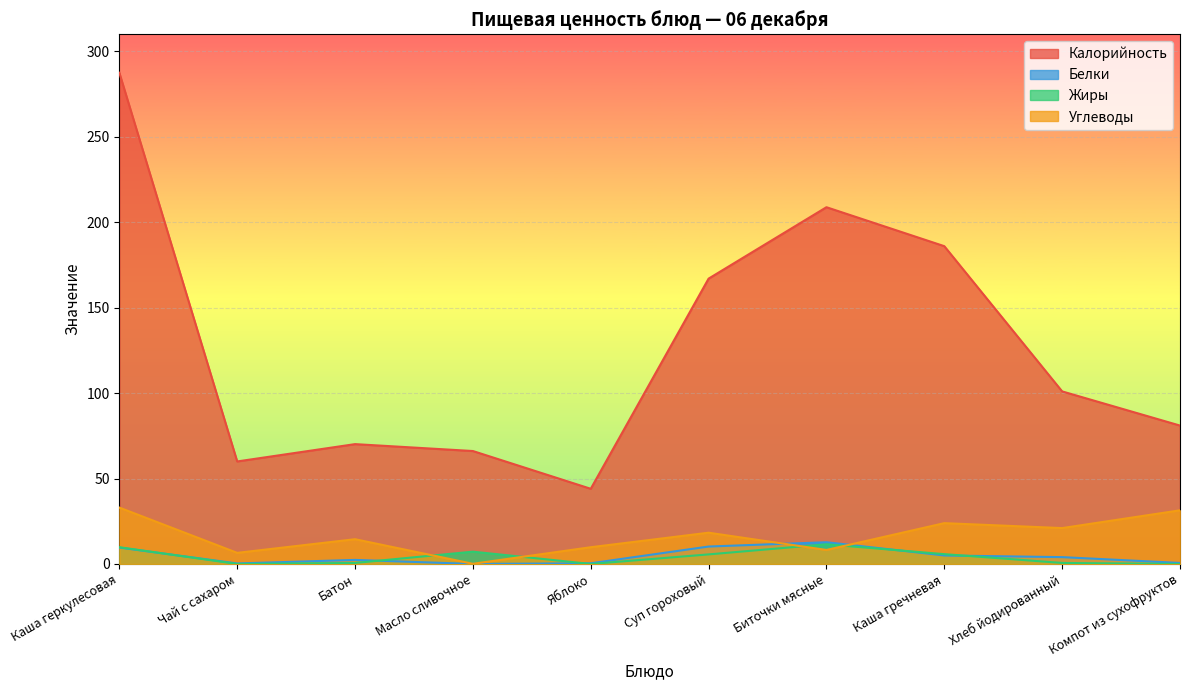

True or false: Калорийность has a value of 70.1 at Батон.

True